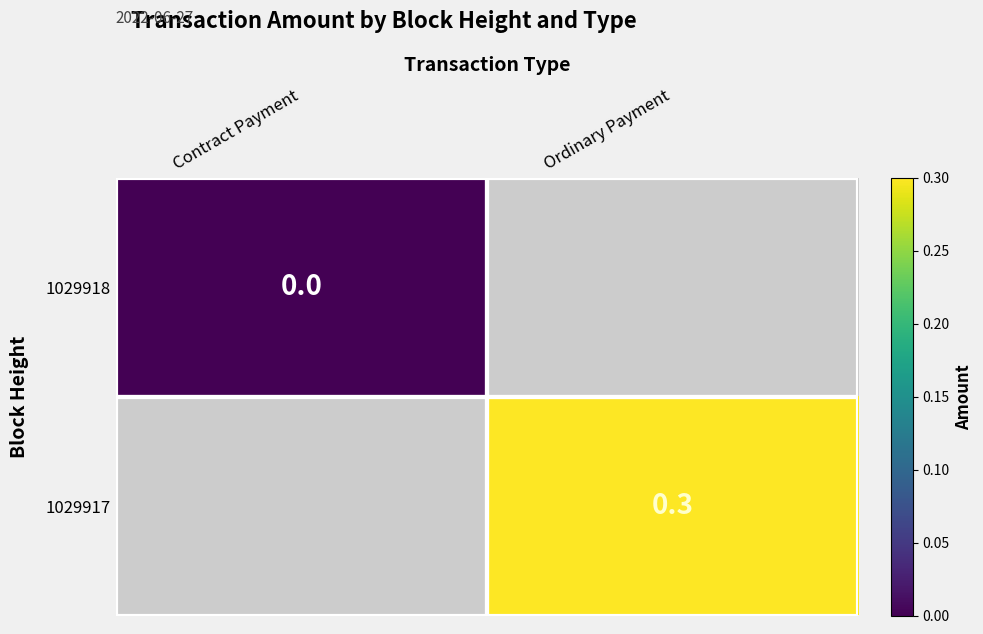

How many data points does each series have?

2